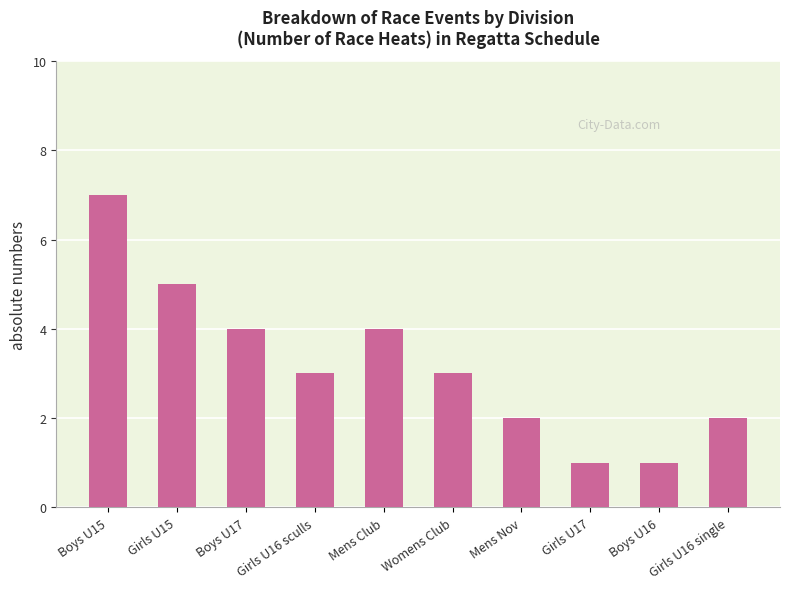

How many bars are there in total?

10